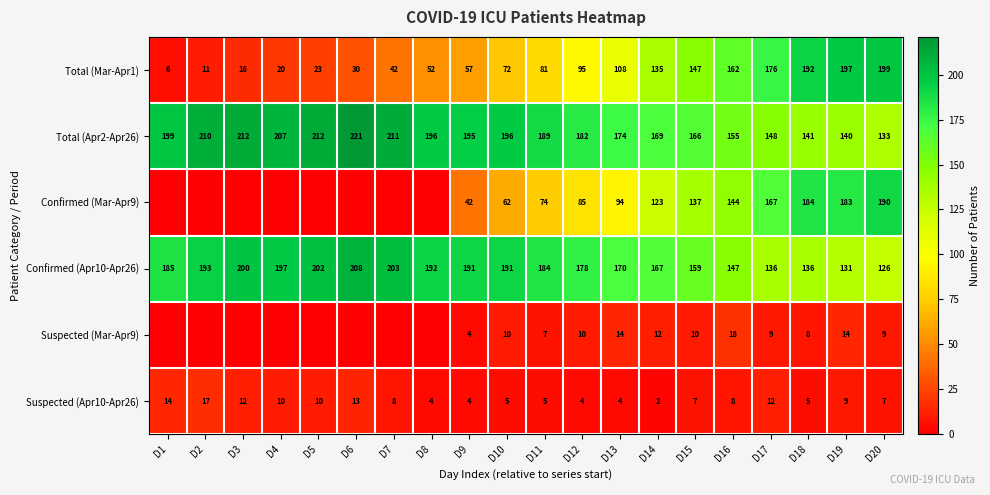

What is the approximate value of Confirmed (Apr10-Apr26) at D3, to the nearest 5?

200